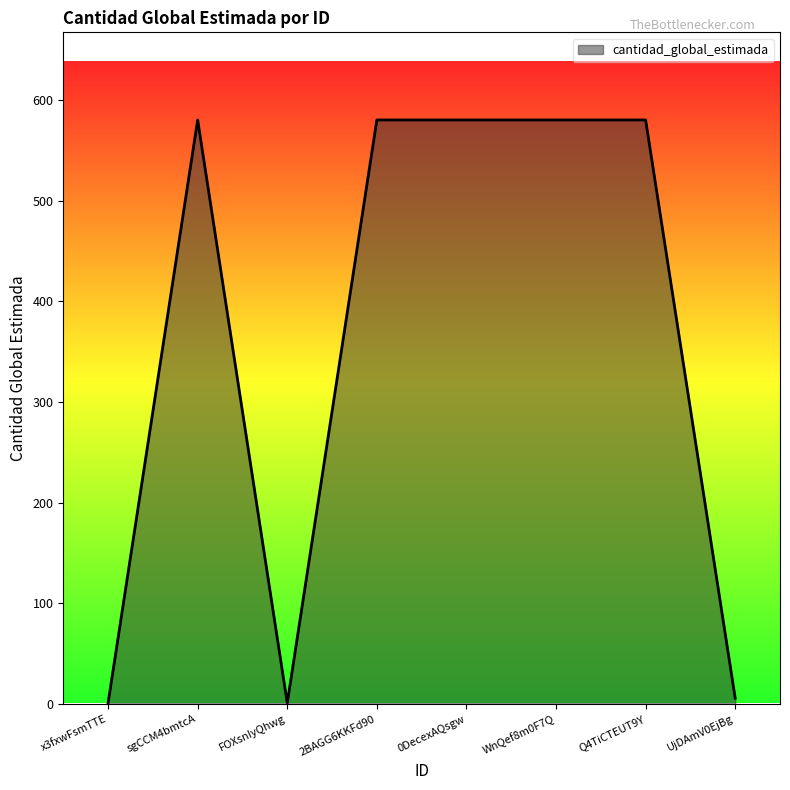

What is the average value?

363.5